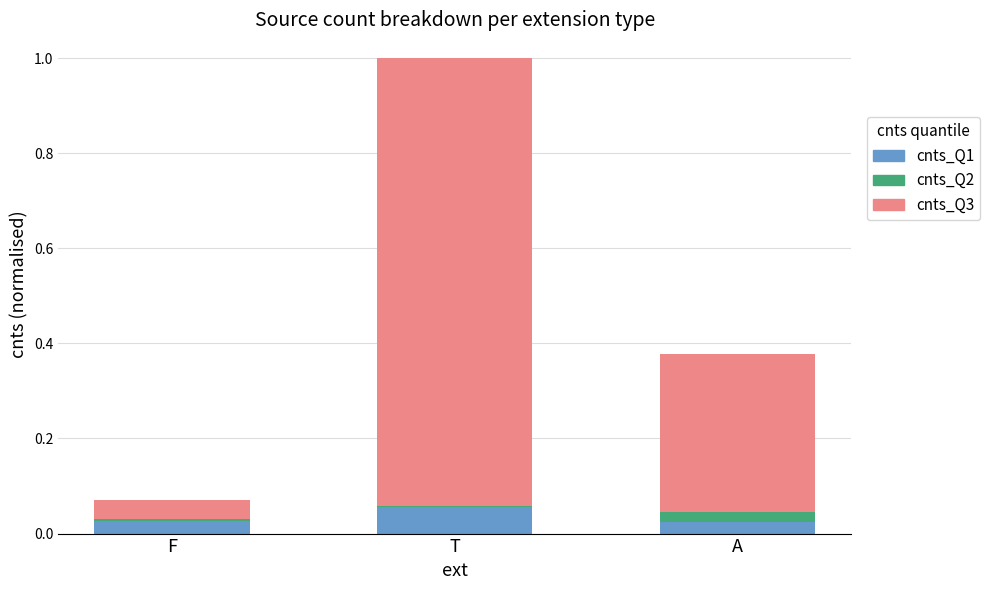

At which label does cnts_Q1 reach its peak?

T